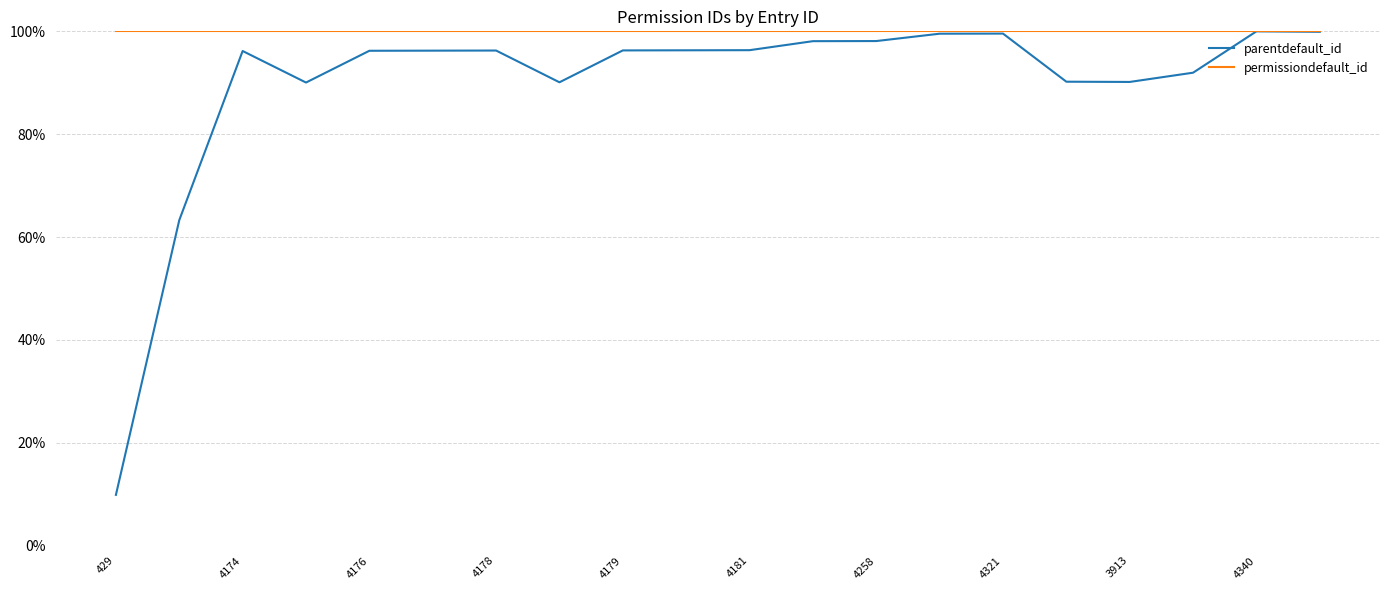

What is the maximum value shown in the chart?

1.0